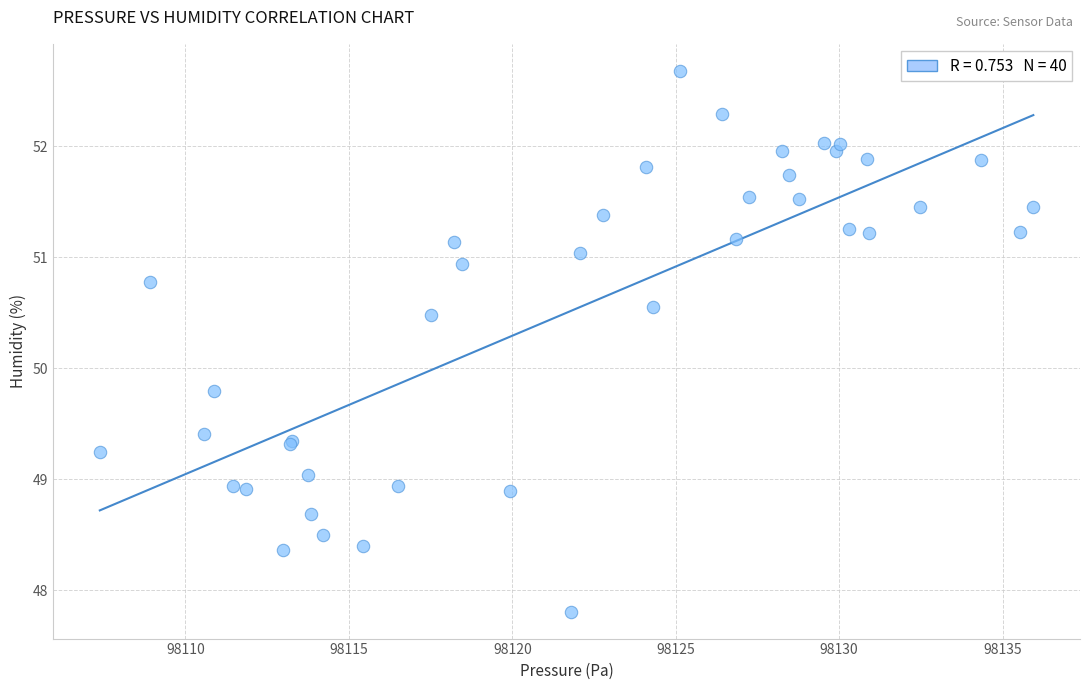

What Y value in the scatter plot is closest to 50?

49.8